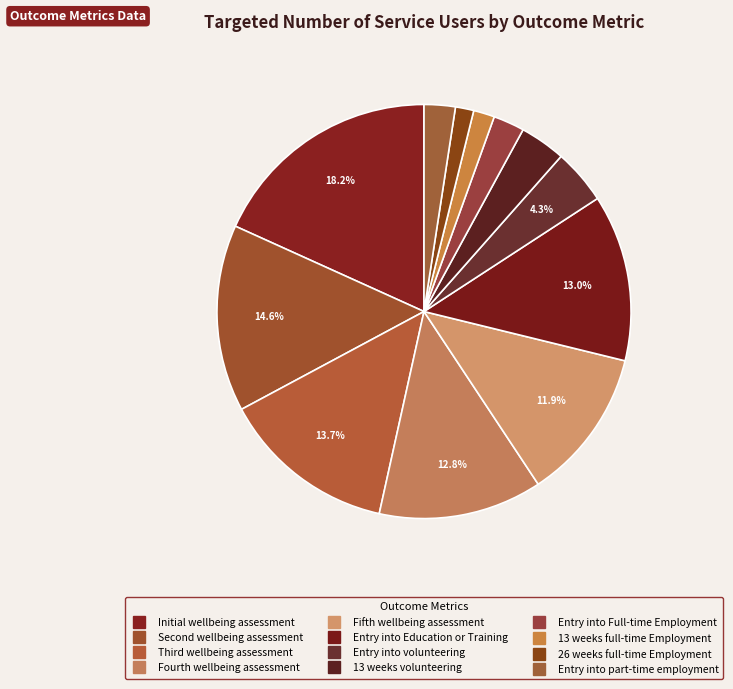

Does Entry into volunteering account for over 50% of the chart?

No